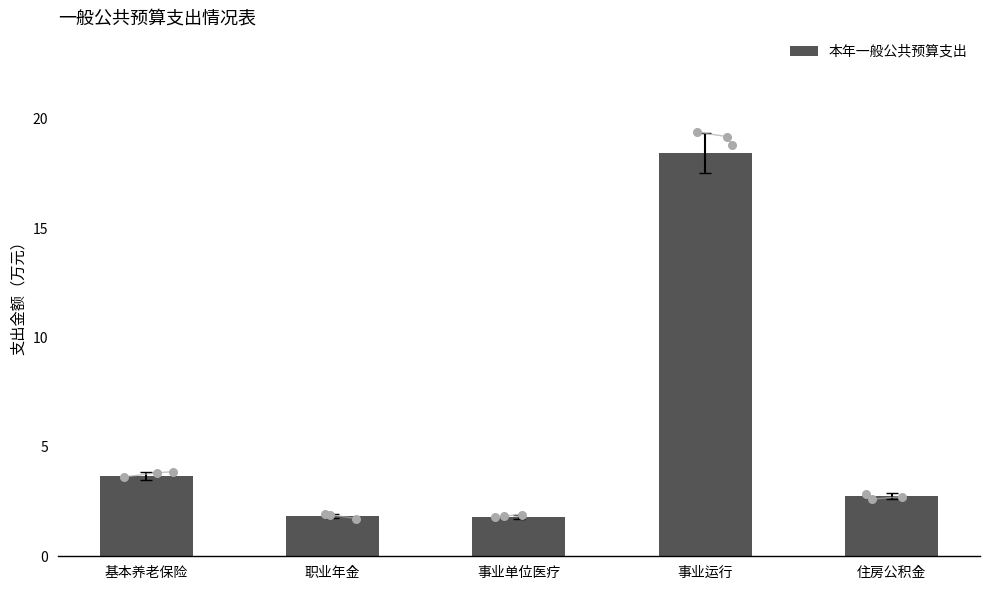

Between 基本养老保险 and 事业单位医疗, which is larger?

基本养老保险